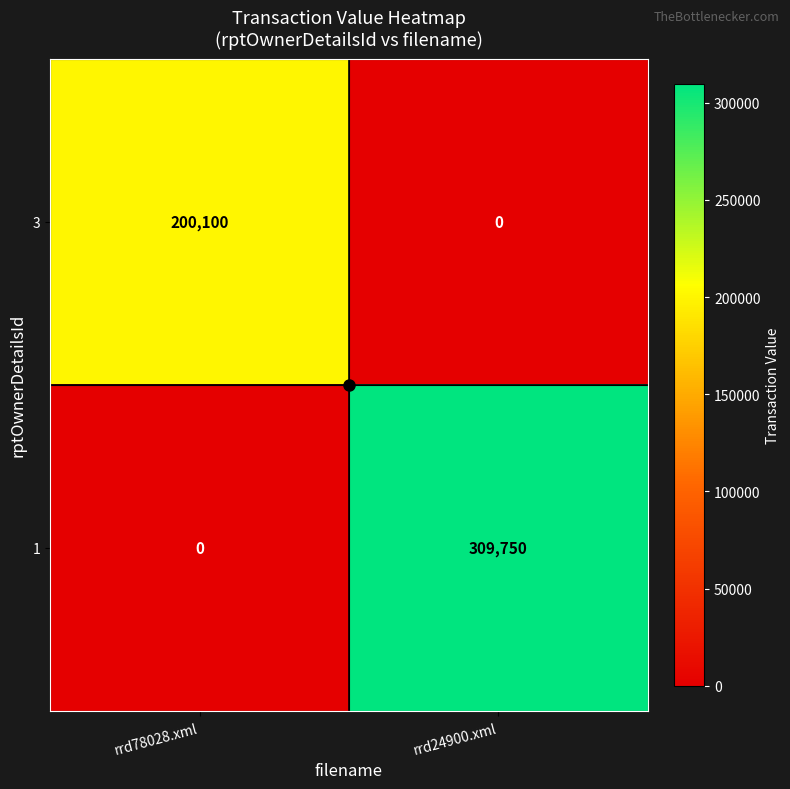

What is the greatest value displayed?

309750